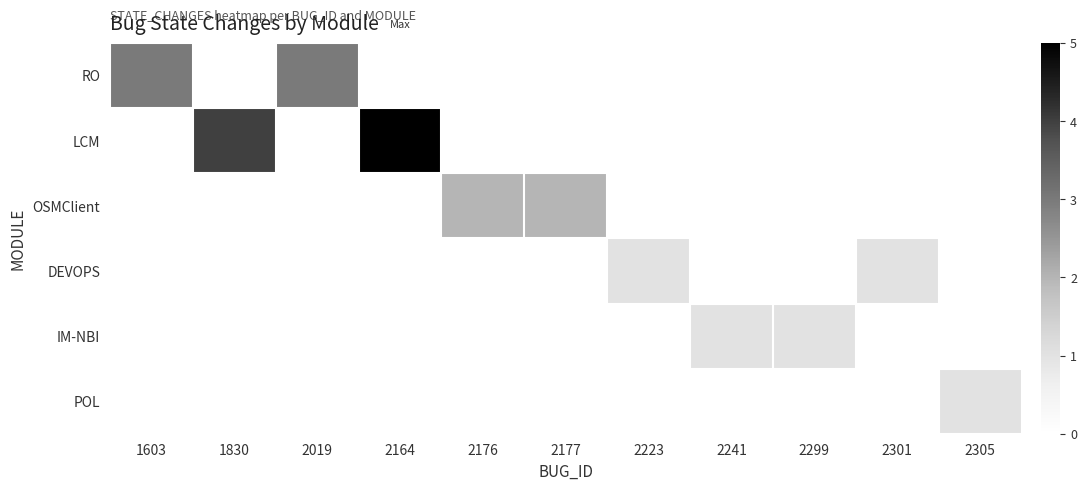

Which series has the largest range (max minus min)?

LCM